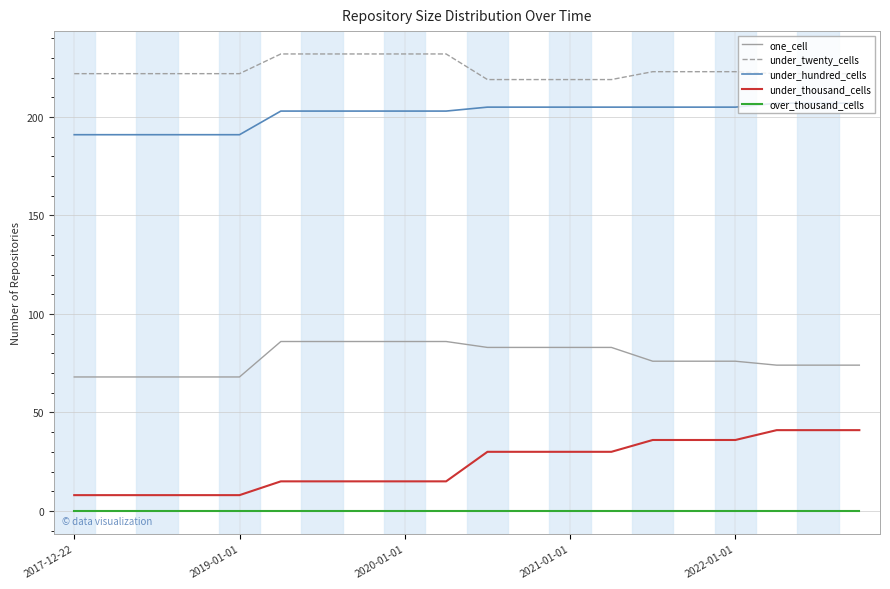

What is the greatest value displayed?

232